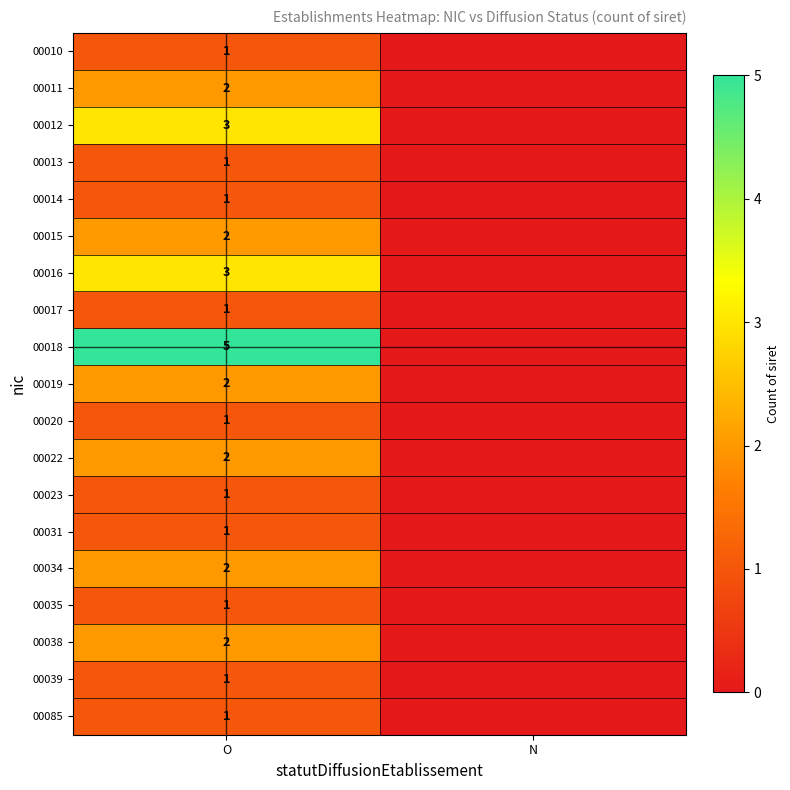

Is it true that 00085 equals 1 at O?

True